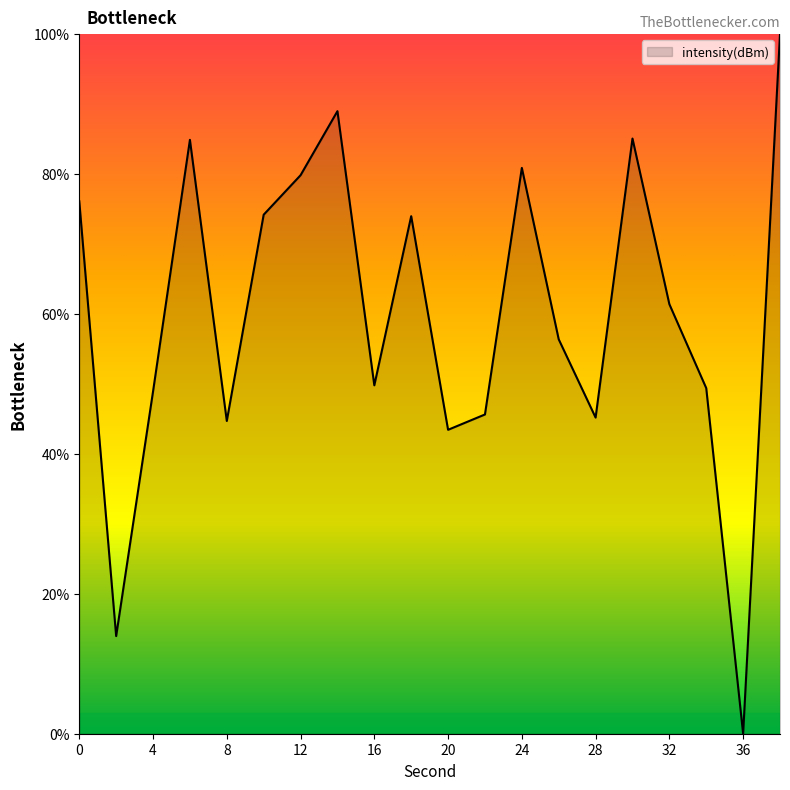

What is the difference between the maximum and minimum values?

100.0